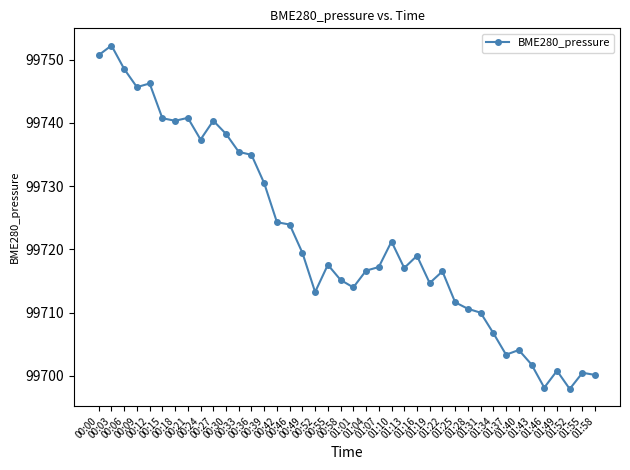

How many categories are shown in the chart?

40